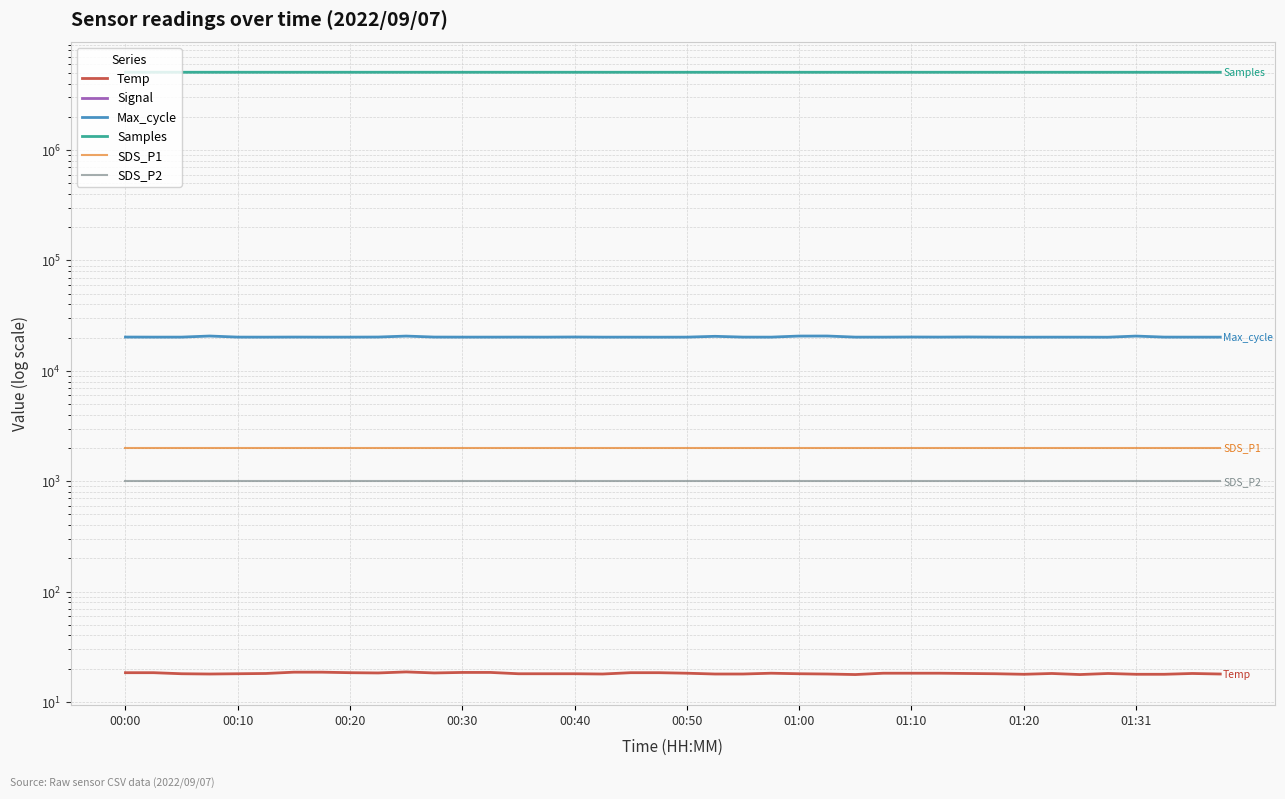

What is the spread (max minus min) of values at 00:10?

5073221.0